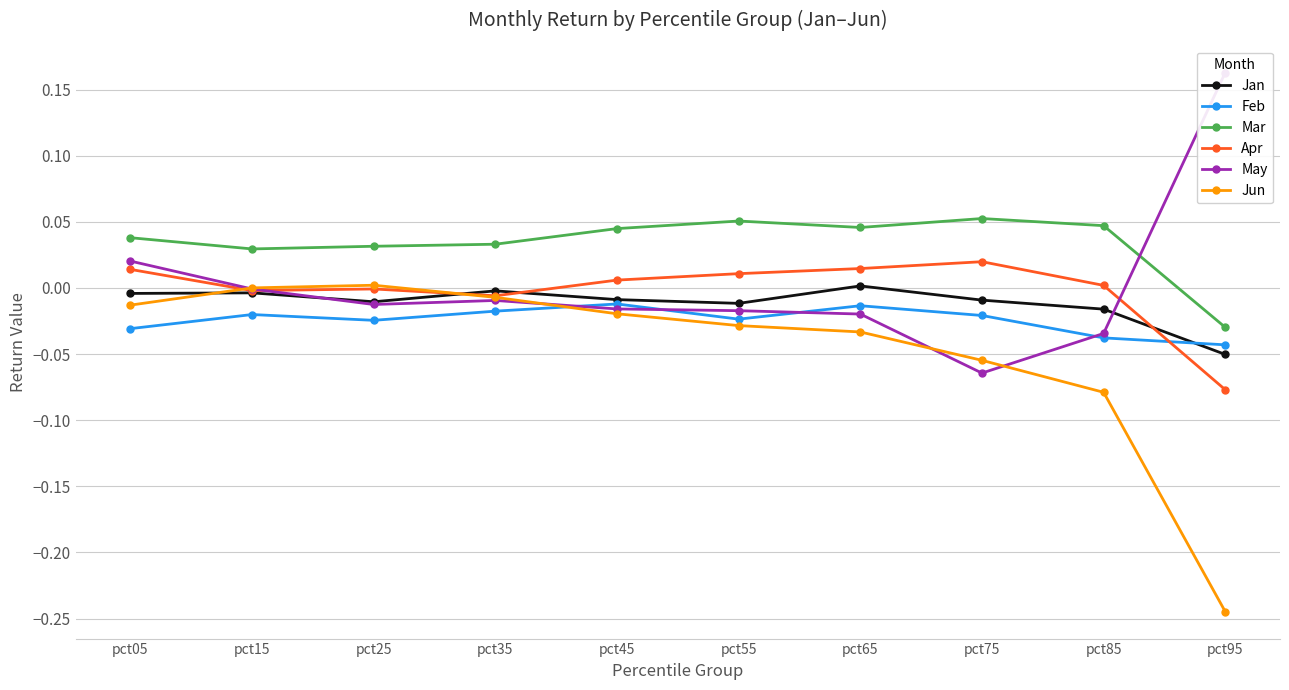

How many values in the Jan series are below 0?

9